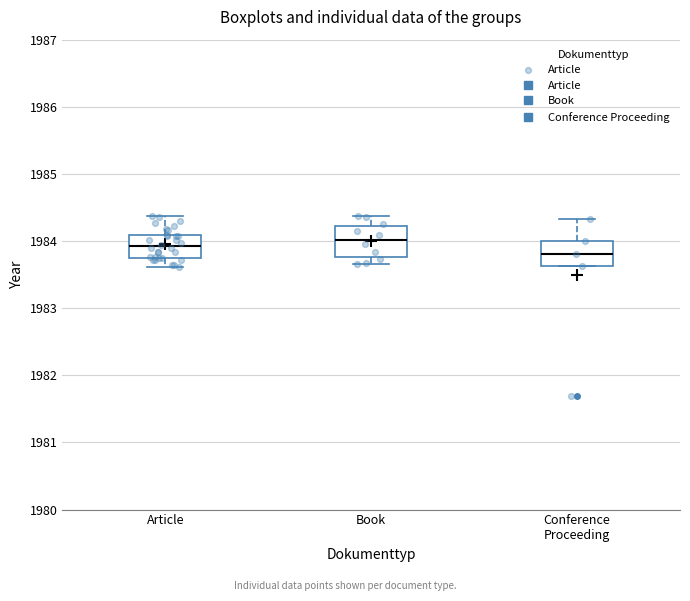

Reading left to right, read every box against the y-axis: the position of its median line, the range the box covers, and the ends of its whiskers. The values are not printed on the chart, so give them approximately, as read against the axis.

Article: median 1983.9, box 1983.7 to 1984.1, whiskers 1983.6 to 1984.4
Book: median 1984.0, box 1983.8 to 1984.2, whiskers 1983.7 to 1984.4
Conference Proceeding: median 1983.8, box 1983.6 to 1984.0, whiskers 1983.6 to 1984.3